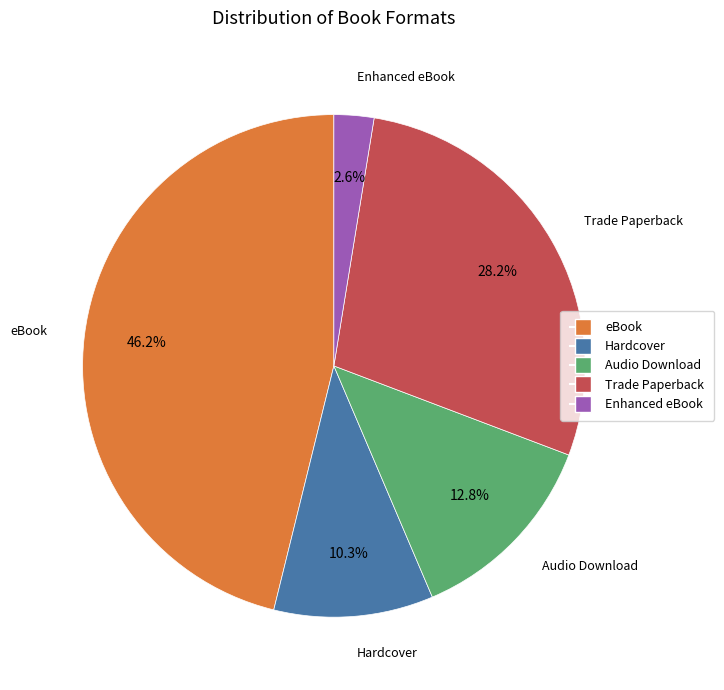

Is Trade Paperback the majority of the pie?

No